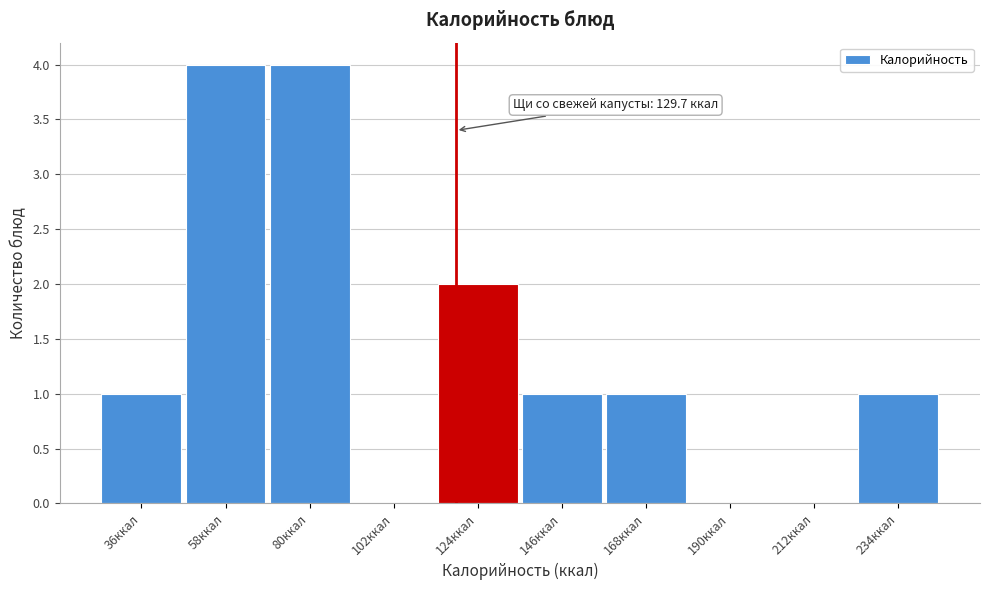

Reading left to right, list all the values displayed in this chart.

36ккал=1	58ккал=4	80ккал=4	102ккал=0	124ккал=2	146ккал=1	168ккал=1	190ккал=0	212ккал=0	234ккал=1